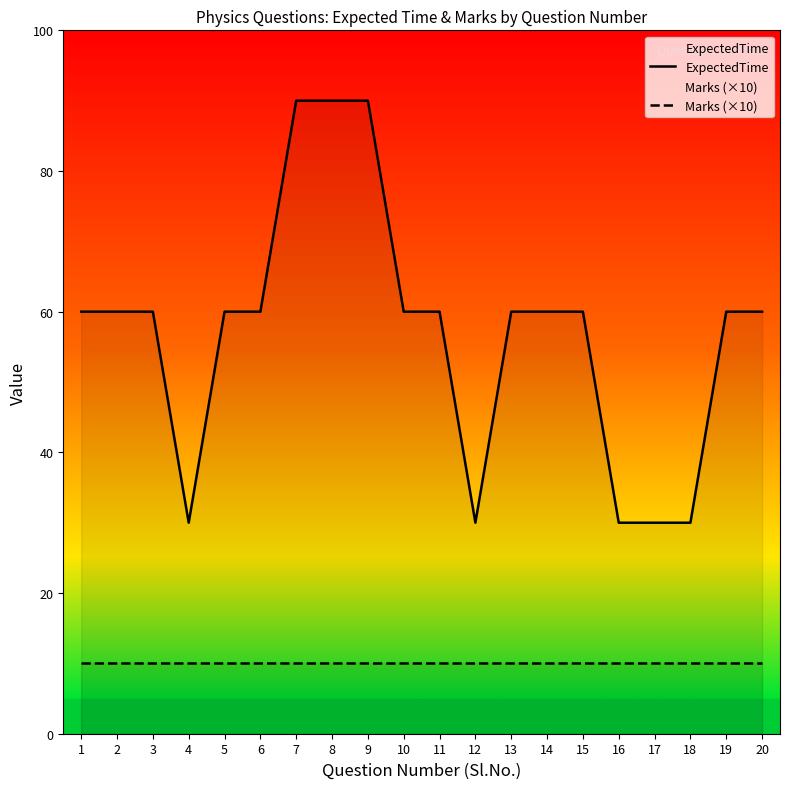

What is the difference between the highest and lowest values at 15?

50